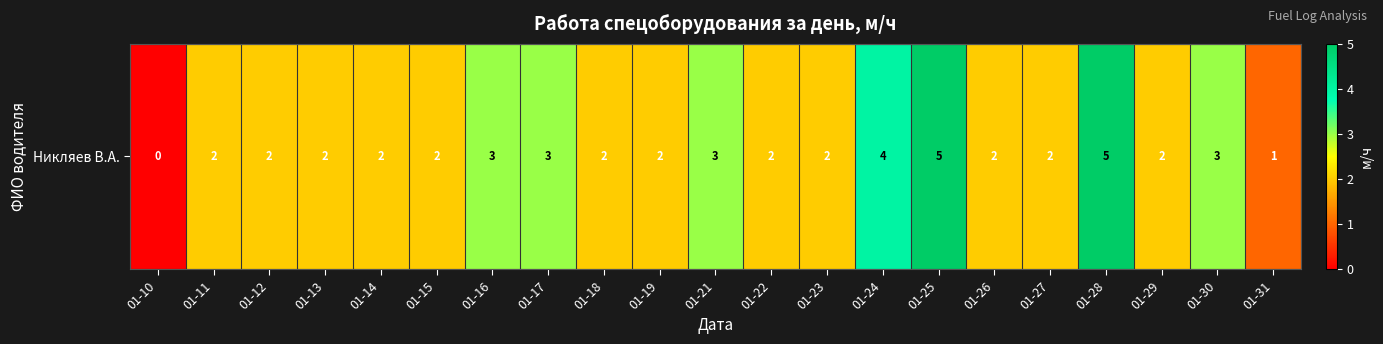

How many values are between 2 and 3?

16